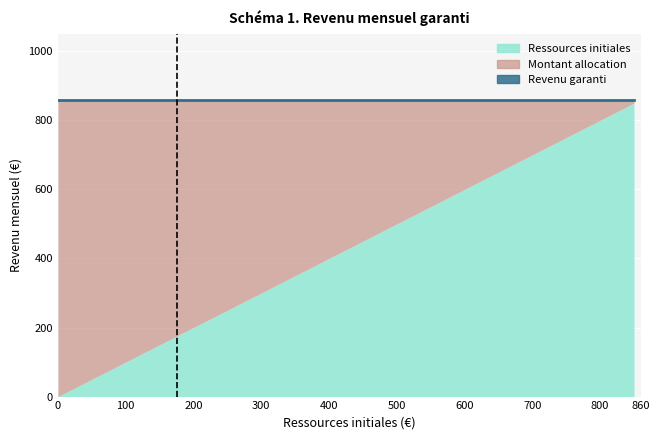

What is the value of the Ressources initiales point at the 15th from the left?

350